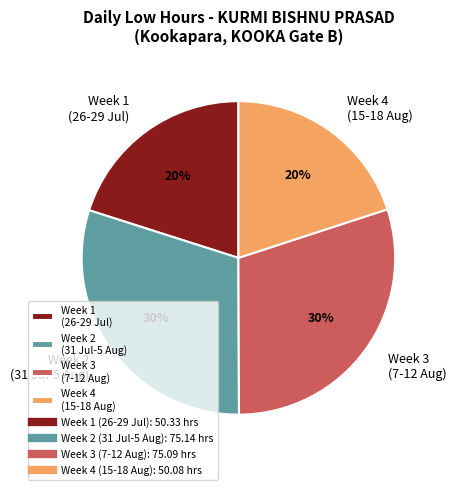

To the nearest percent, what portion does Week 1 (26-29 Jul) represent?

20%